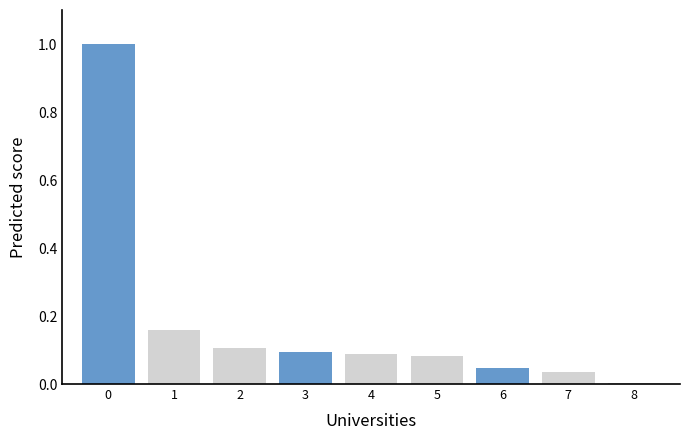

What is the sum of all values?

1.6